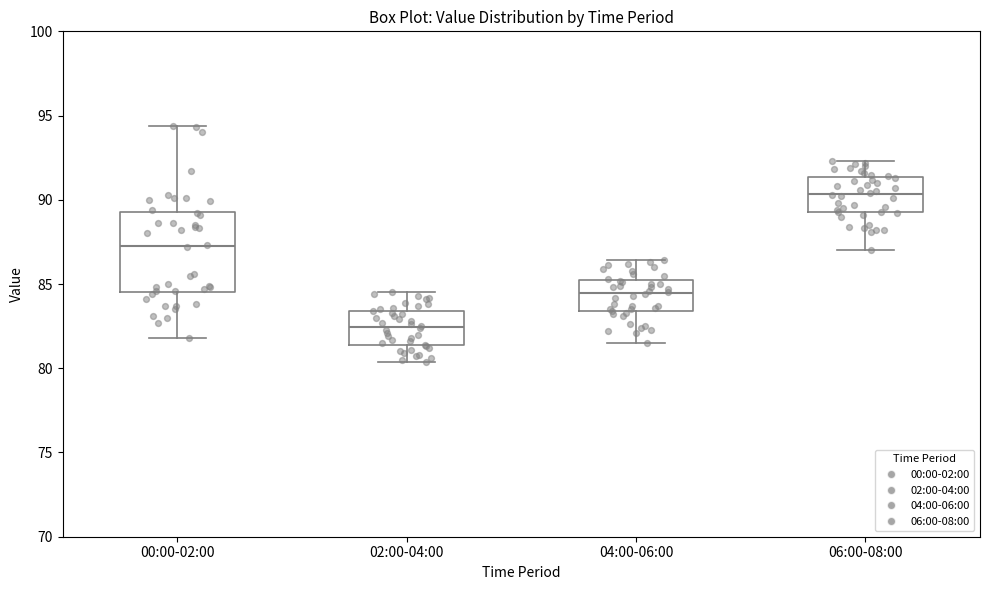

Which box has the highest median line?

06:00-08:00